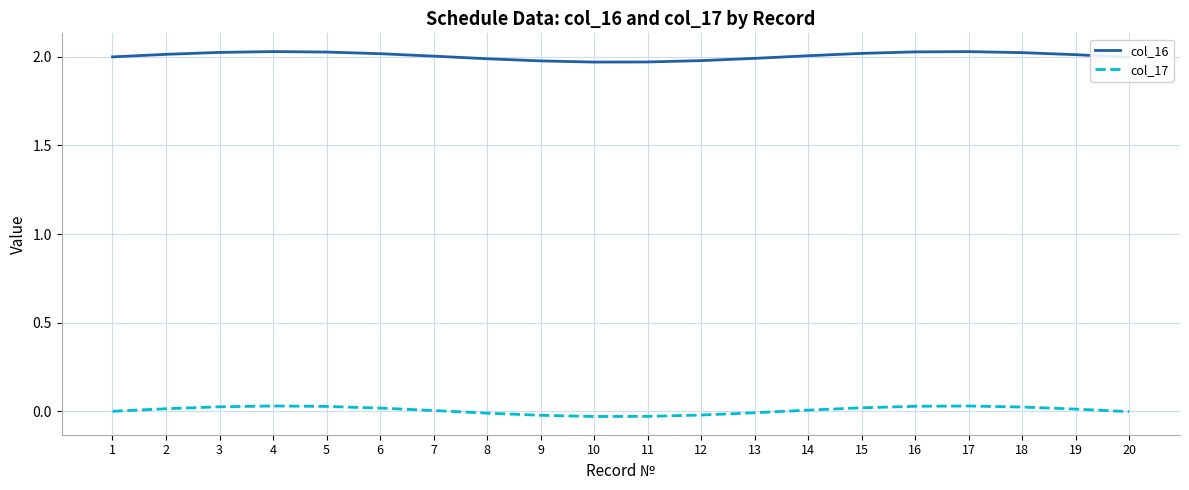

True or false: col_16 and col_17 intersect in this chart.

False